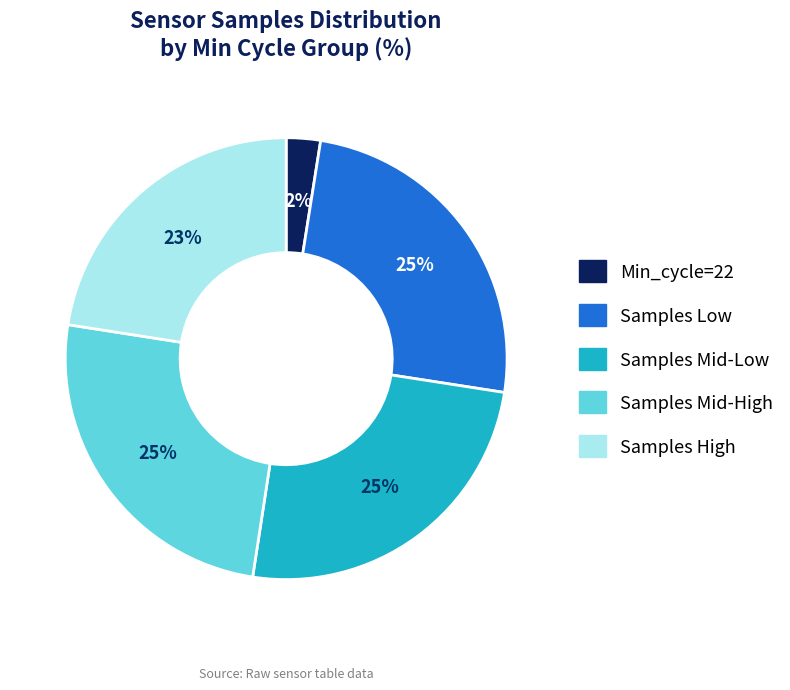

Is there a majority slice in this chart?

No